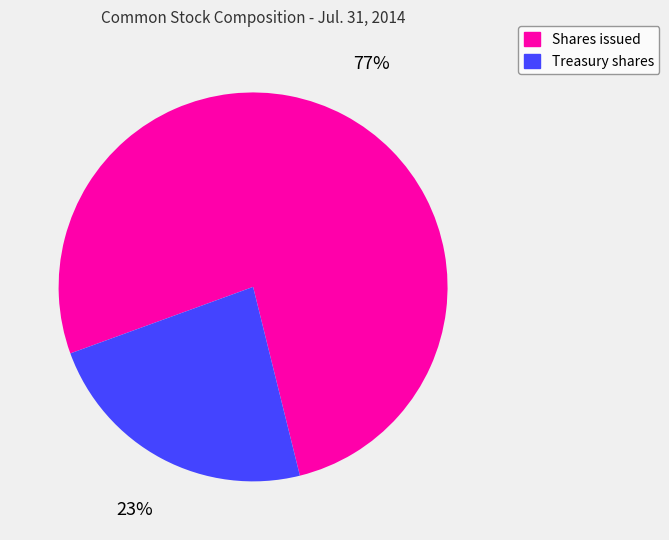

What is the smallest slice in the pie chart?

Treasury shares